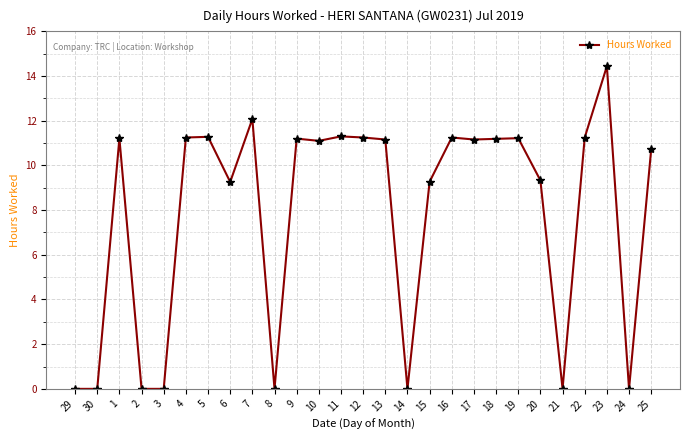

What is the label of the 4th point from the left?

2